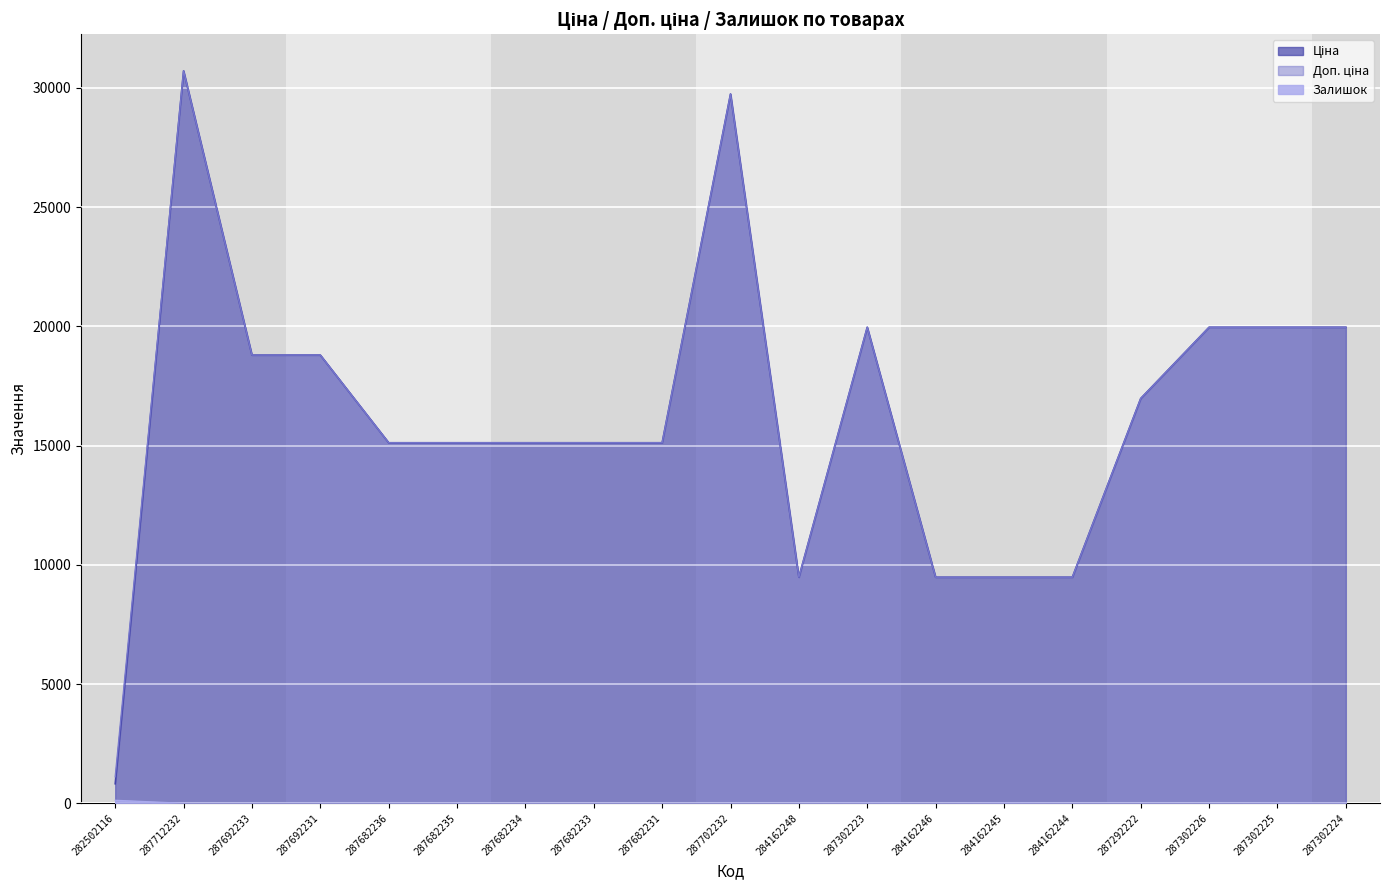

Which series changed the most between 282502116 and 287682231?

Ціна